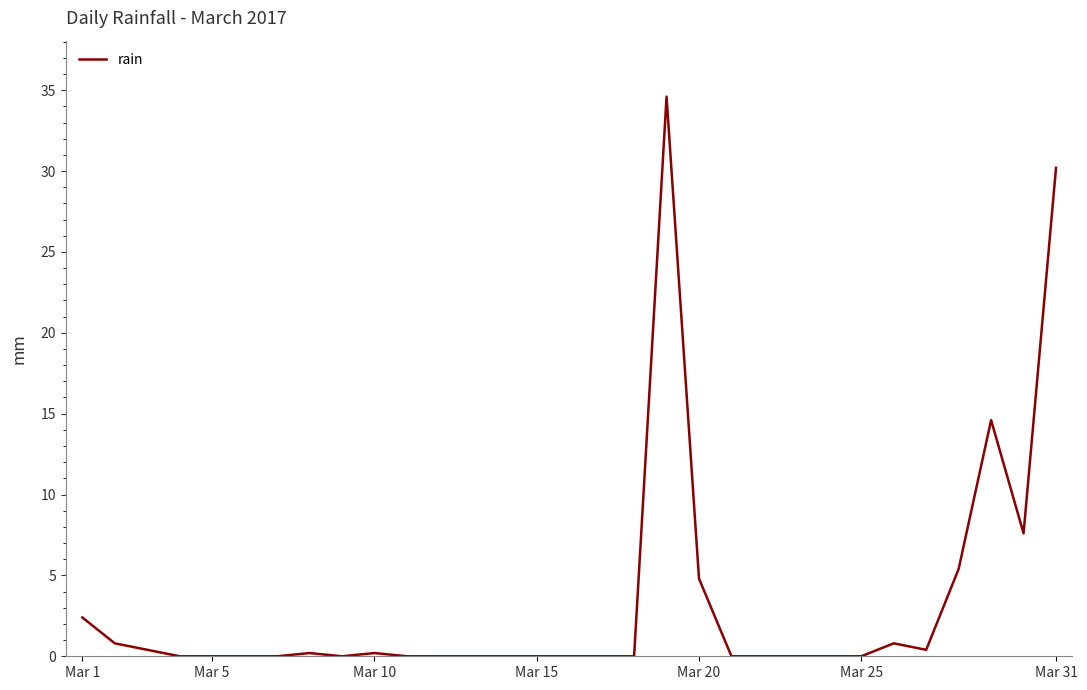

What is the difference between the maximum and minimum values?

34.6